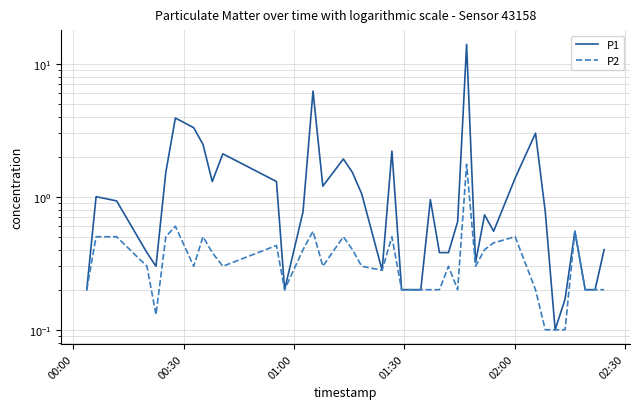

What are all the series names shown in the legend?

P1, P2